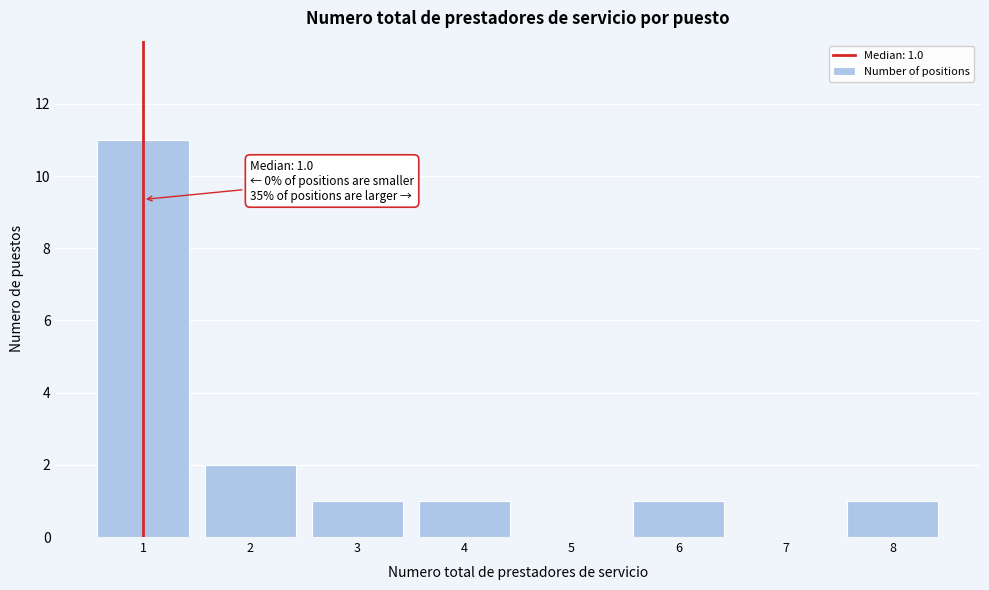

Reading left to right, list all the values displayed in this chart.

1=11	2=2	3=1	4=1	5=0	6=1	7=0	8=1